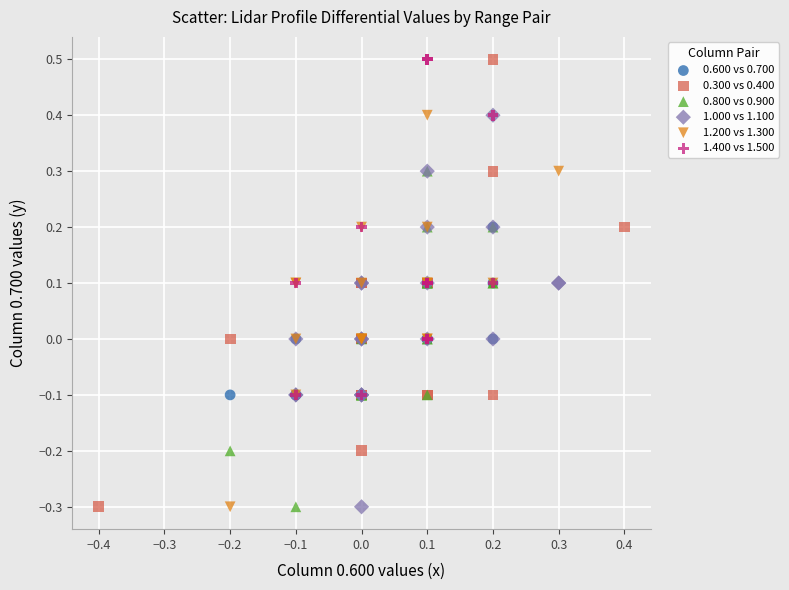

Which series has the widest spread of Y values?

0.300 vs 0.400